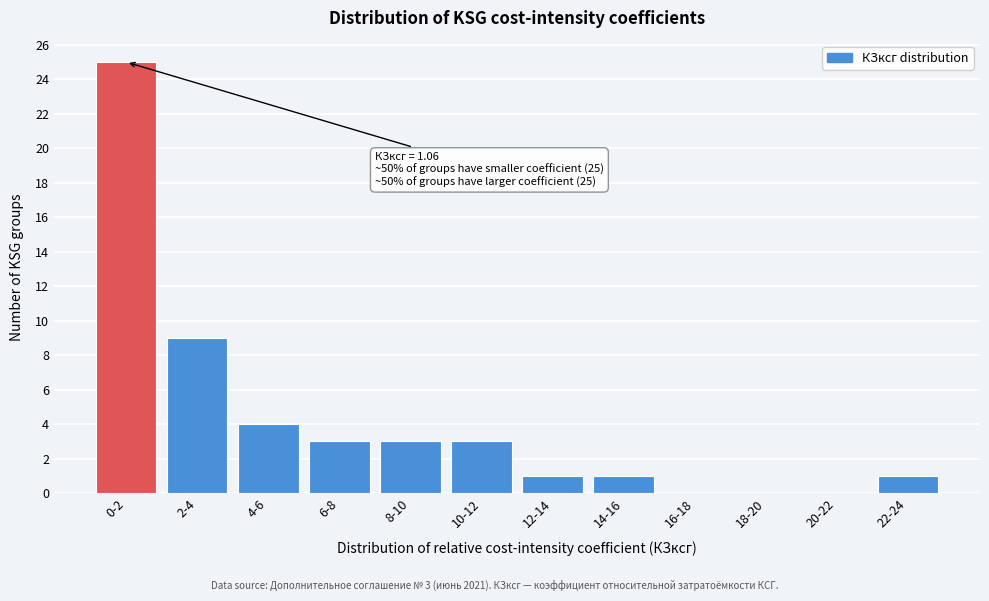

Reading left to right, transcribe all the data shown in this chart.

0-2=25	2-4=9	4-6=4	6-8=3	8-10=3	10-12=3	12-14=1	14-16=1	16-18=0	18-20=0	20-22=0	22-24=1